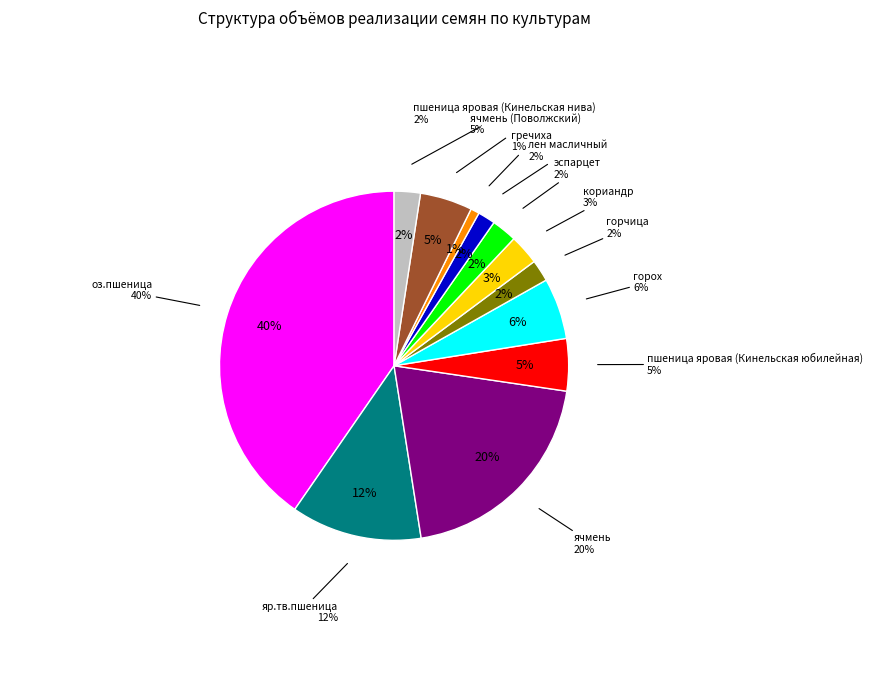

Combined, do яр.тв.пшеница and оз.пшеница account for over 50%?

Yes